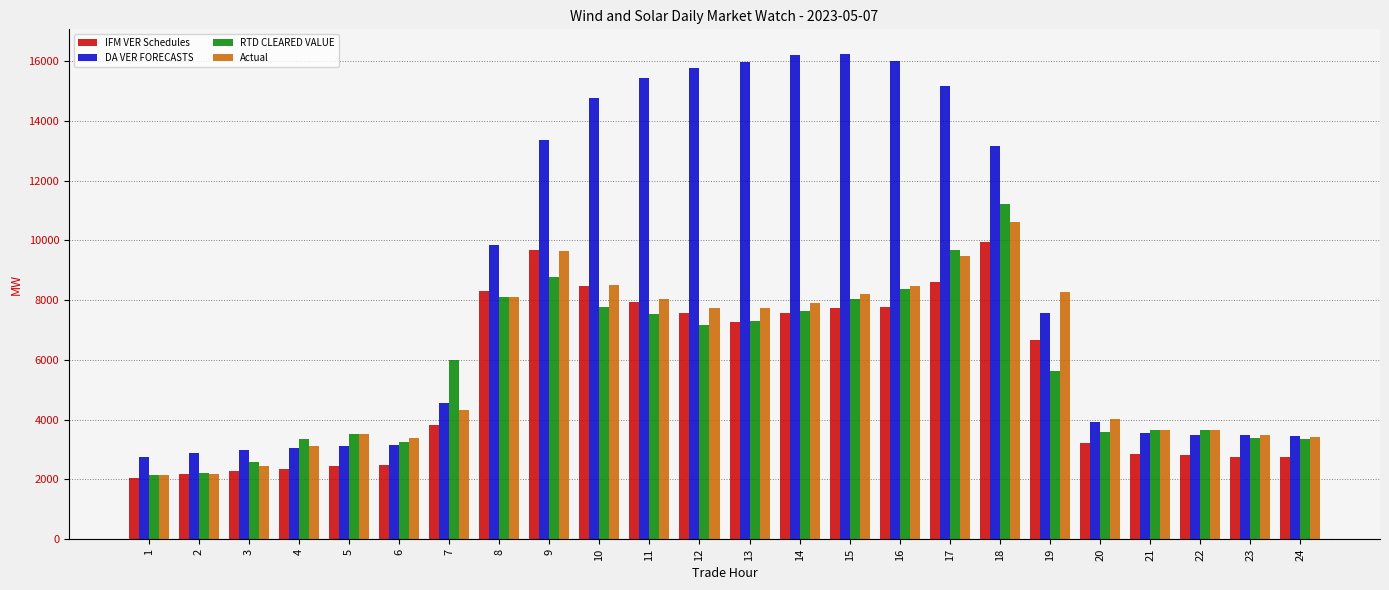

What is the value of the RTD CLEARED VALUE bar at the 8th from the left?

8095.6